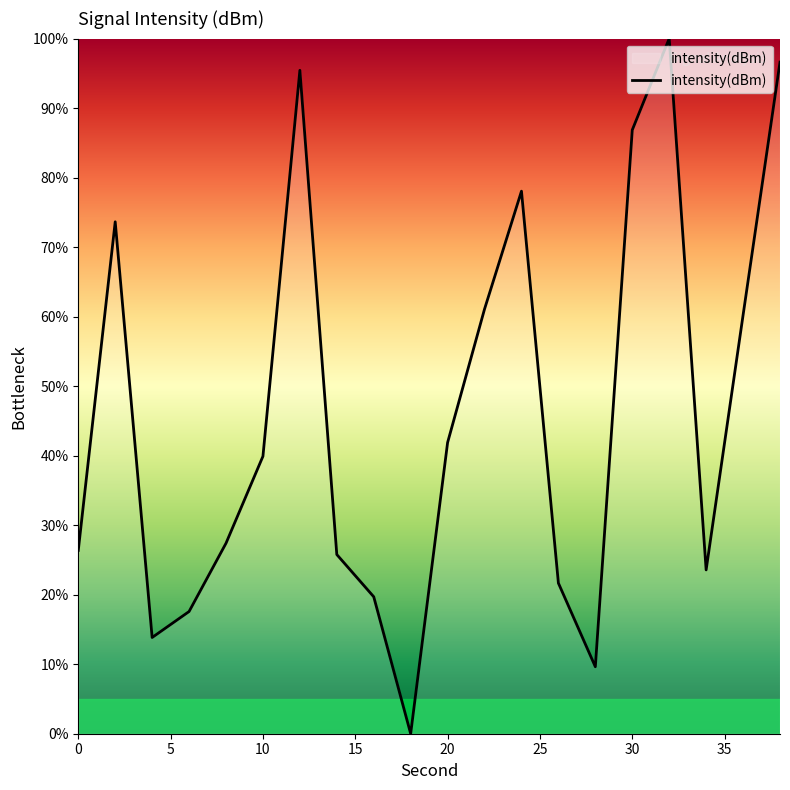

How many series are shown in this chart?

1